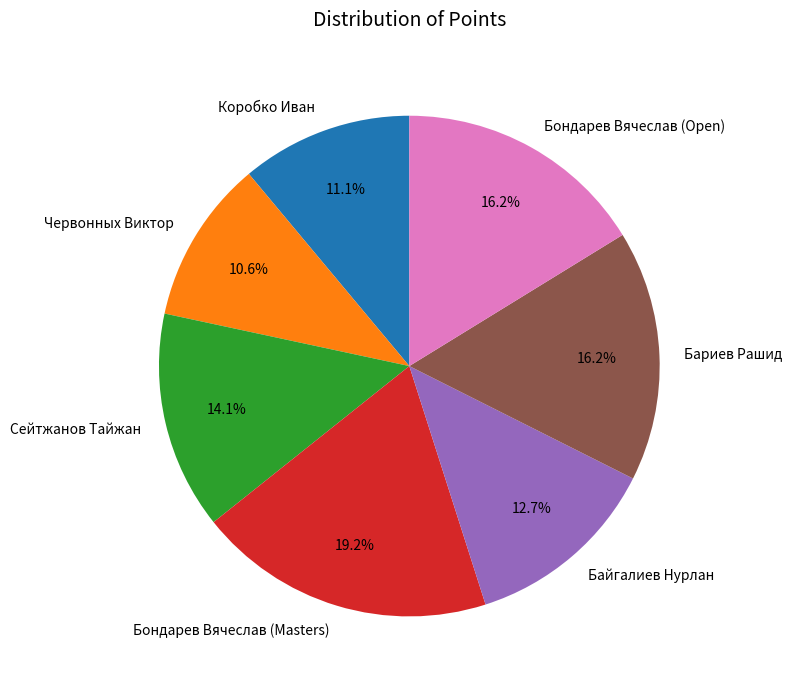

Count the number of slices in the pie.

7